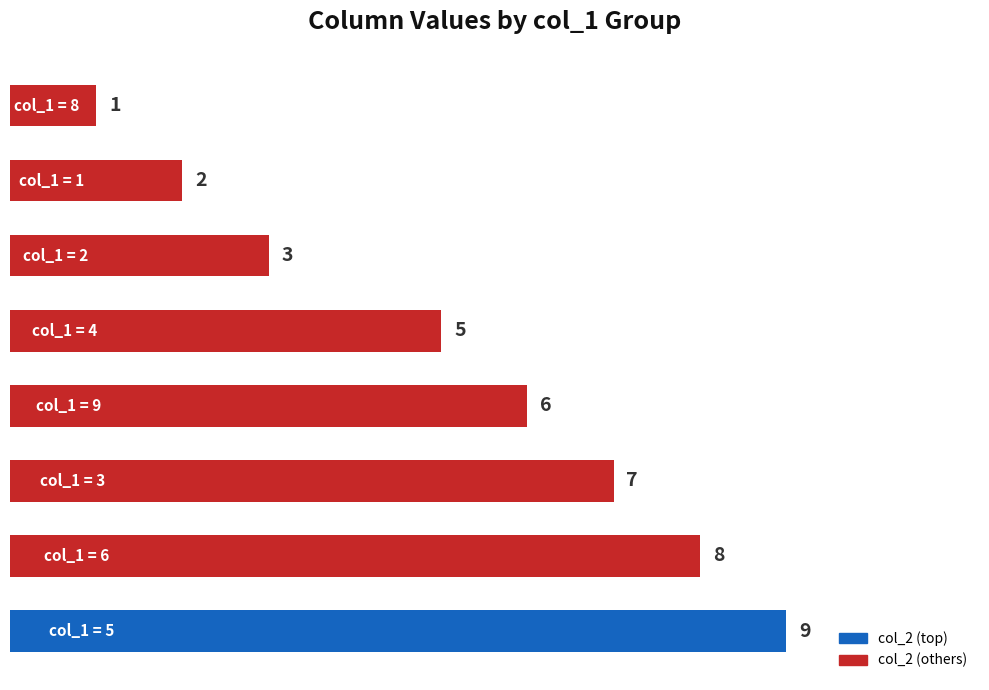

What is the sum of the values at 2 and 8?

4